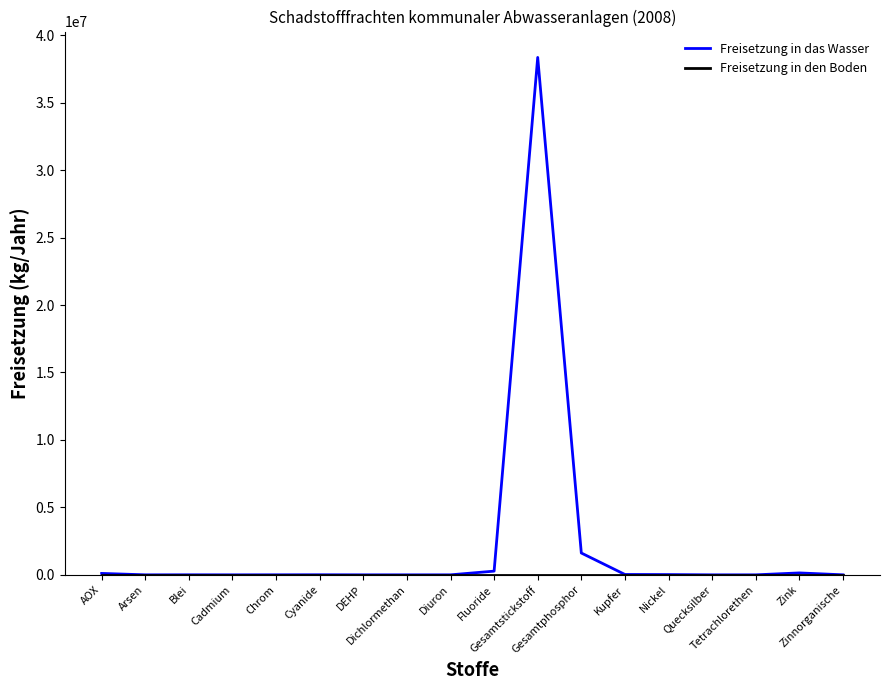

Which series has the largest total across all categories?

Freisetzung in das Wasser